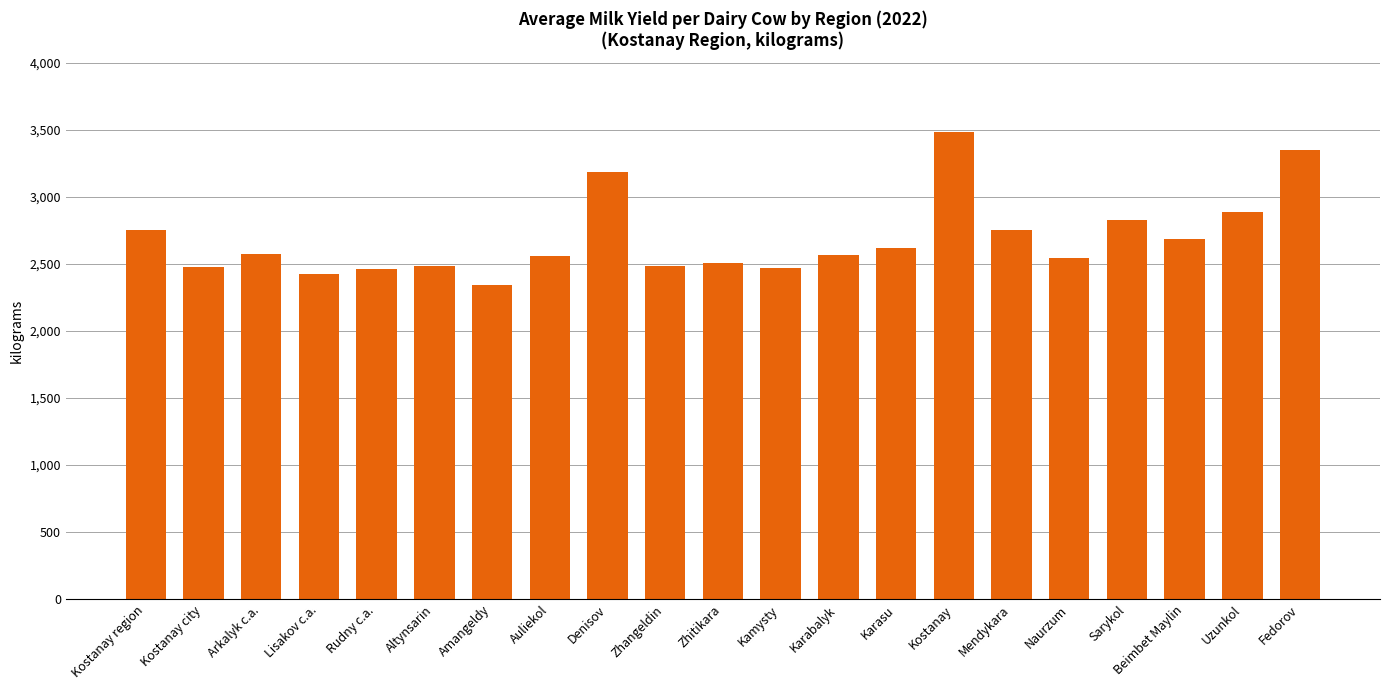

Read the value at Amangeldy.

2341